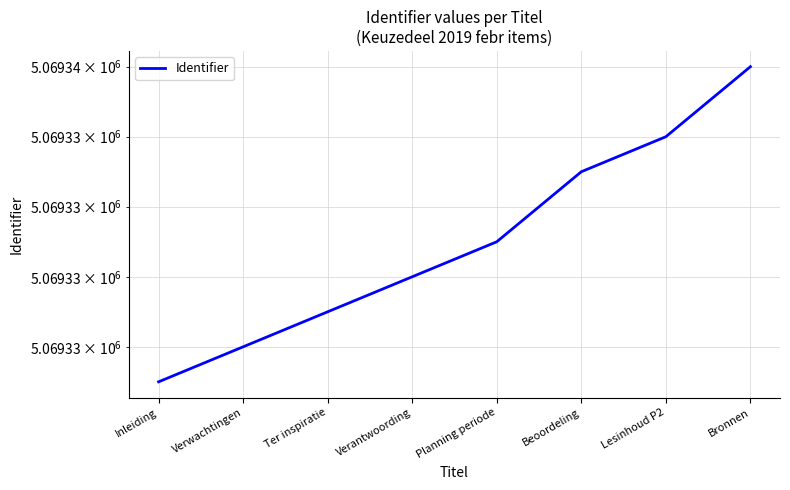

What is the smallest value displayed?

5069327